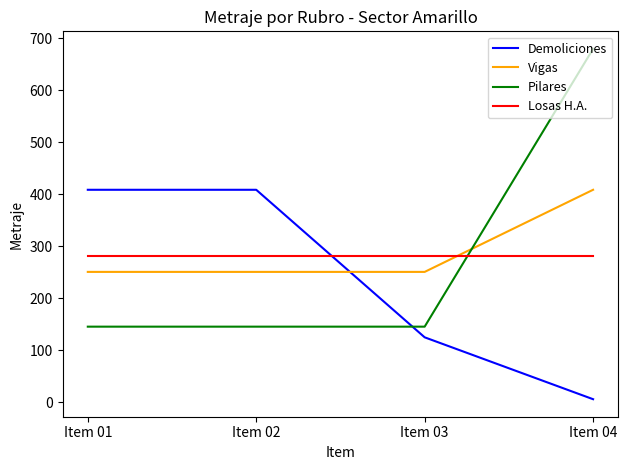

Which series ends up on top after the final intersection of Pilares and Vigas?

Pilares